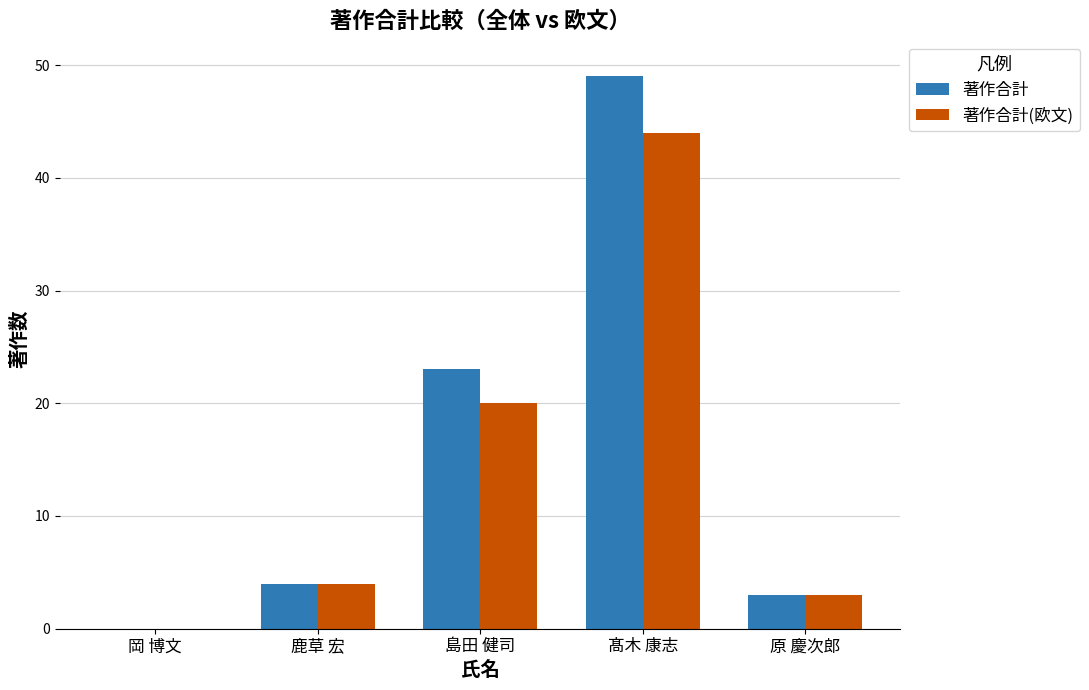

How many categories are shown in the chart?

5